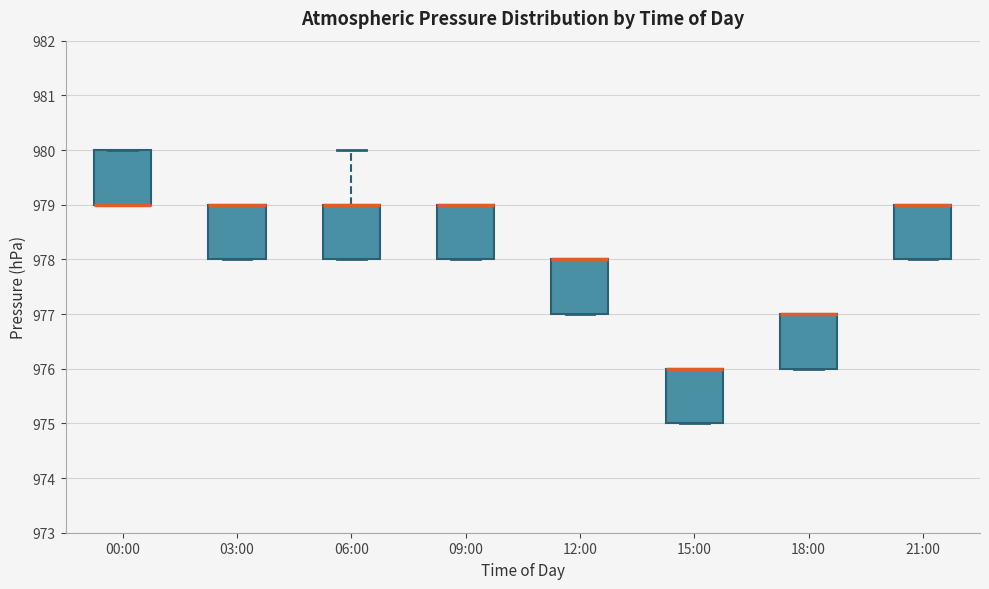

Reading left to right, transcribe this box plot: for each box, give where its median line is, the range the box spans, and where its two whiskers end, as read against the y-axis. The values are not printed on the chart, so give them approximately, as read against the axis.

00:00: median 979 (drawn on the box's lower edge), box 979 to 980, whiskers 979 to 980
03:00: median 979 (drawn on the box's upper edge), box 978 to 979, whiskers 978 to 979
06:00: median 979 (drawn on the box's upper edge), box 978 to 979, whiskers 978 to 980
09:00: median 979 (drawn on the box's upper edge), box 978 to 979, whiskers 978 to 979
12:00: median 978 (drawn on the box's upper edge), box 977 to 978, whiskers 977 to 978
15:00: median 976 (drawn on the box's upper edge), box 975 to 976, whiskers 975 to 976
18:00: median 977 (drawn on the box's upper edge), box 976 to 977, whiskers 976 to 977
21:00: median 979 (drawn on the box's upper edge), box 978 to 979, whiskers 978 to 979